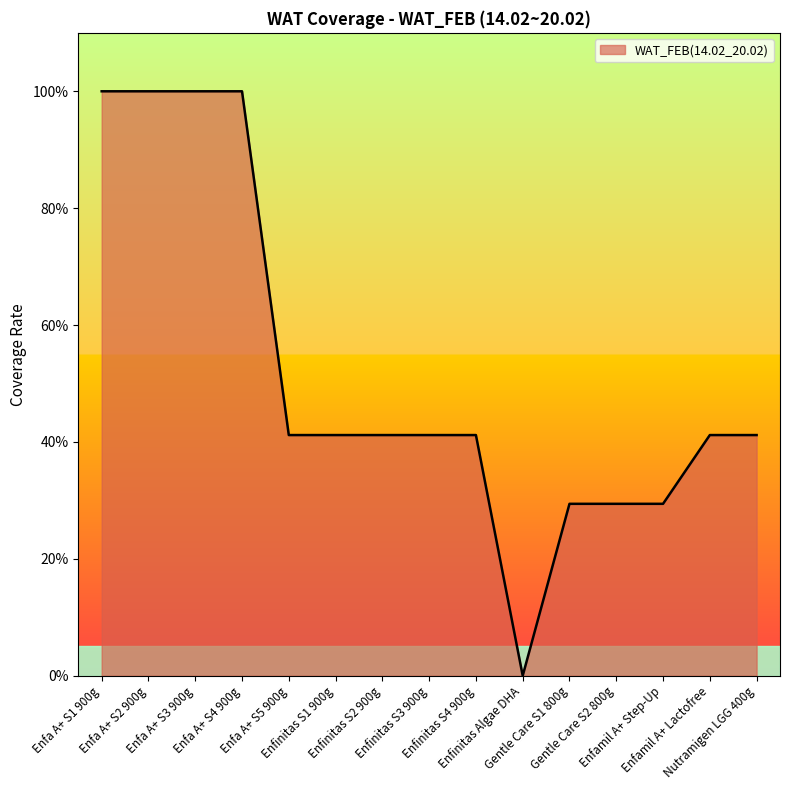

Which has a higher value, Enfinitas Algae DHA or Enfinitas S2 900g?

Enfinitas S2 900g